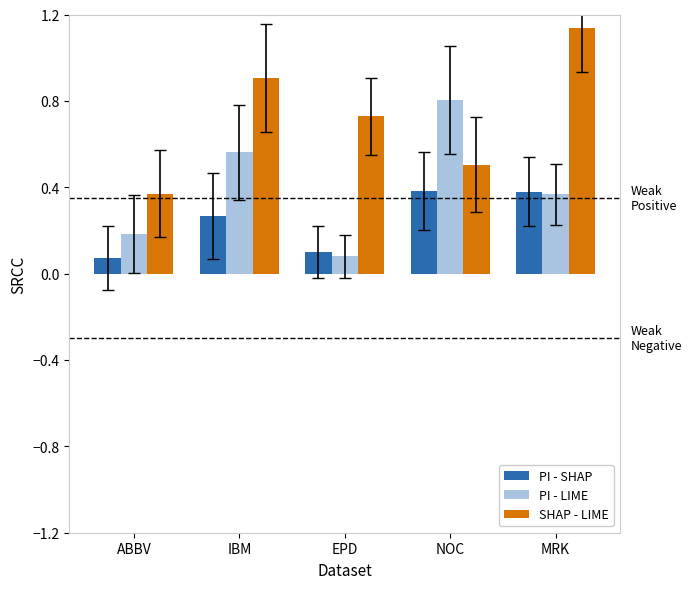

What is the difference between the maximum and minimum values in the SHAP - LIME series?

0.8